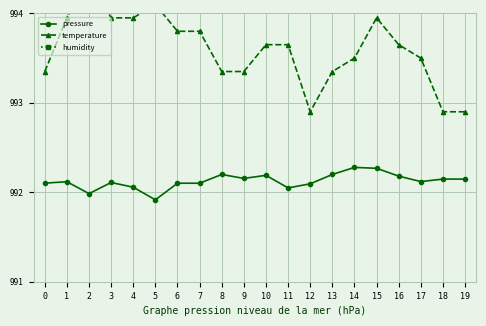

What are all the series names shown in the legend?

pressure, temperature, humidity